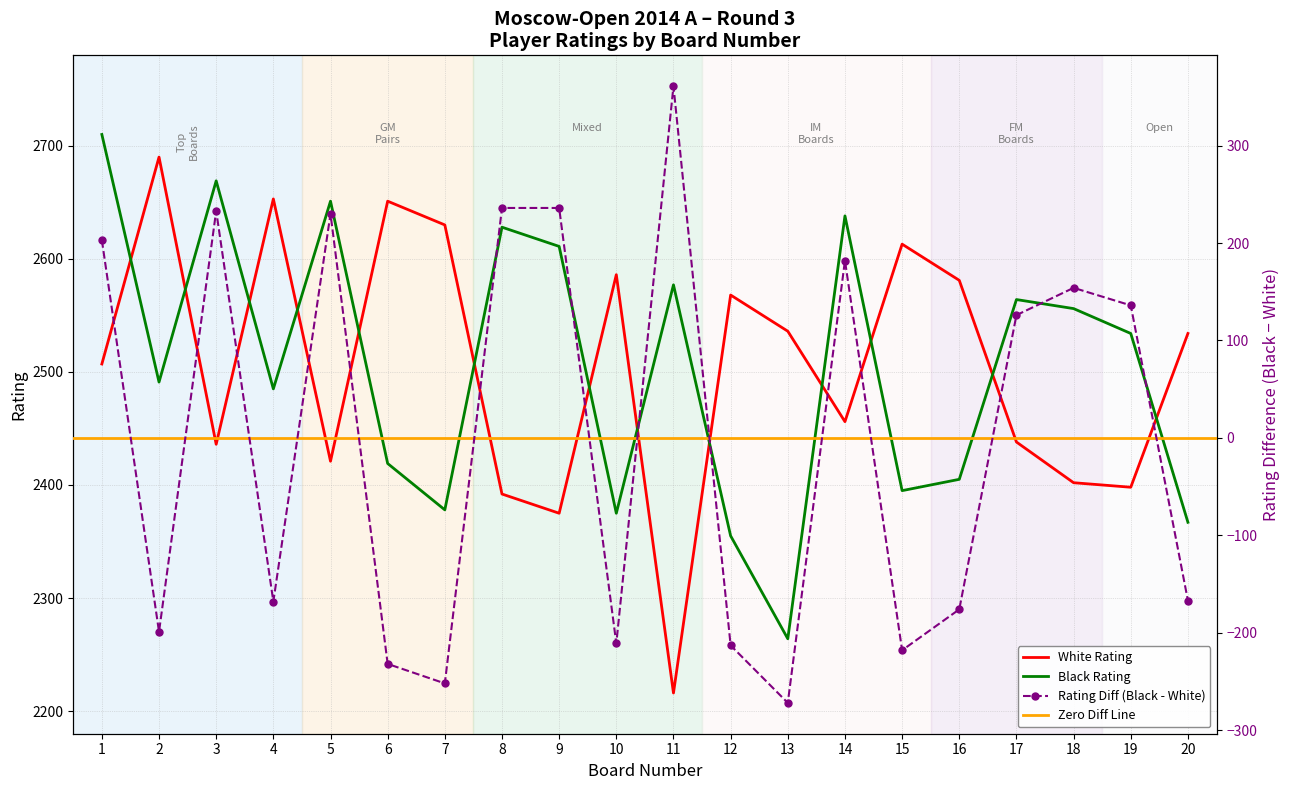

At which category does White Rating reach its first local peak?

2